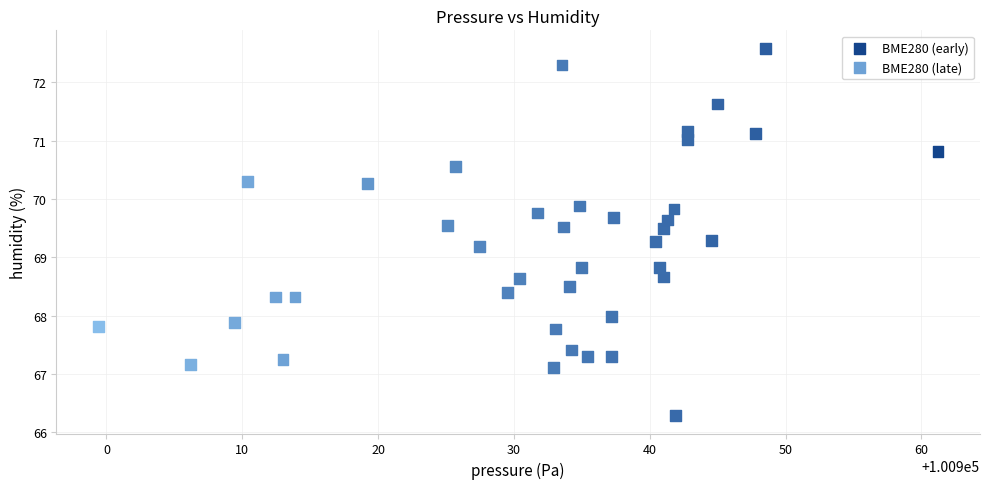

Which series reaches the minimum Y coordinate?

BME280 (late)